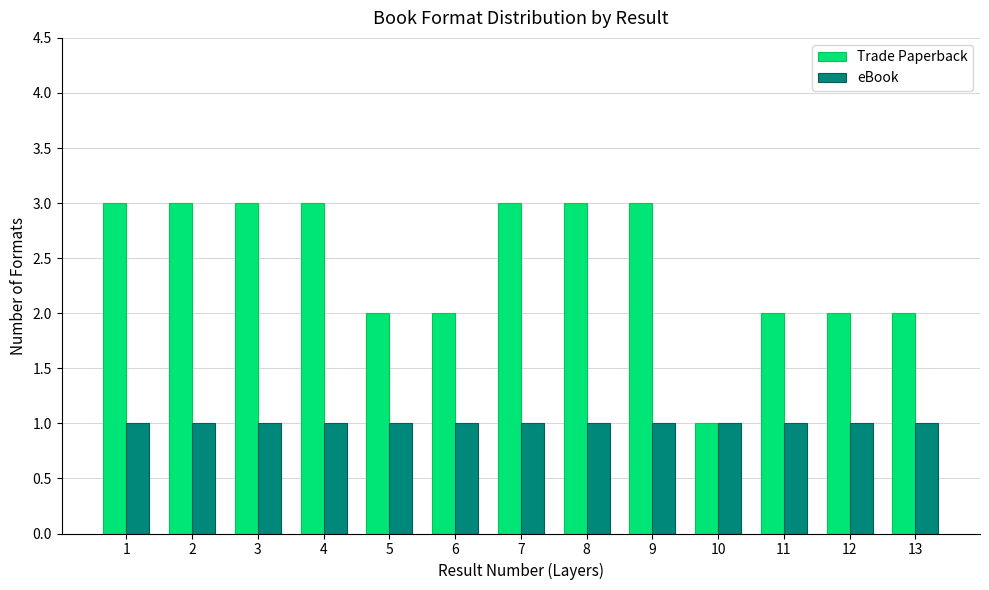

True or false: Trade Paperback has a value of 2 at 6.

True